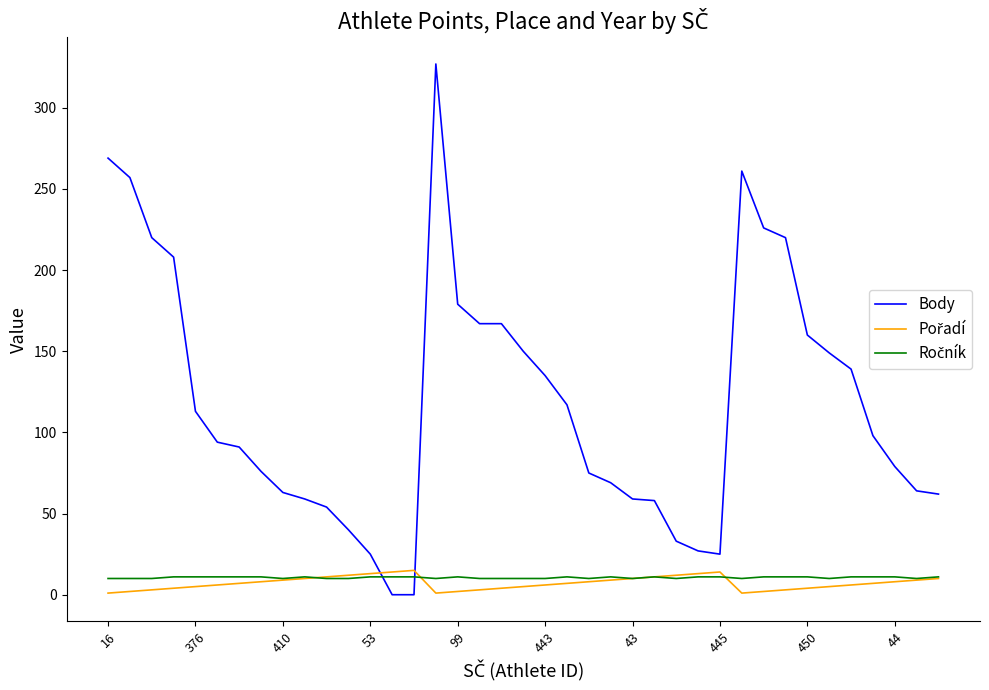

Which series has the largest total across all categories?

Body